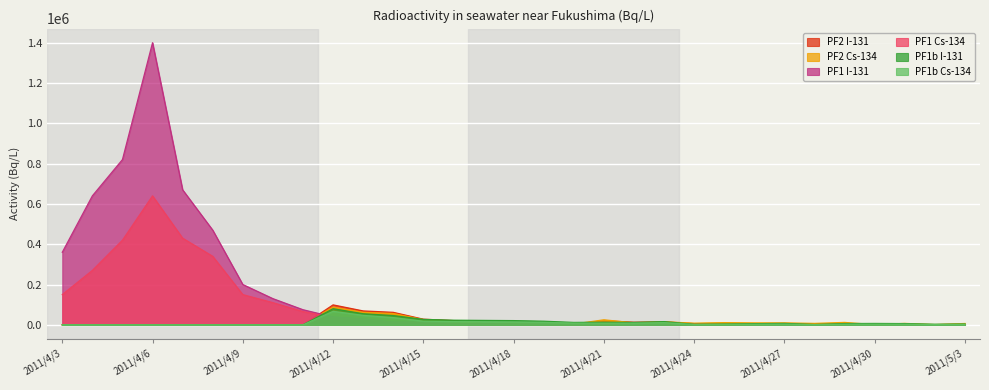

What is the greatest value displayed?

1400000